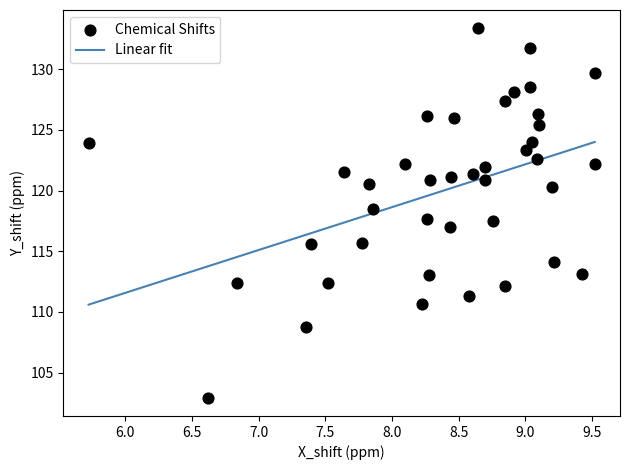

What is the range of Y values (max minus min)?

30.4